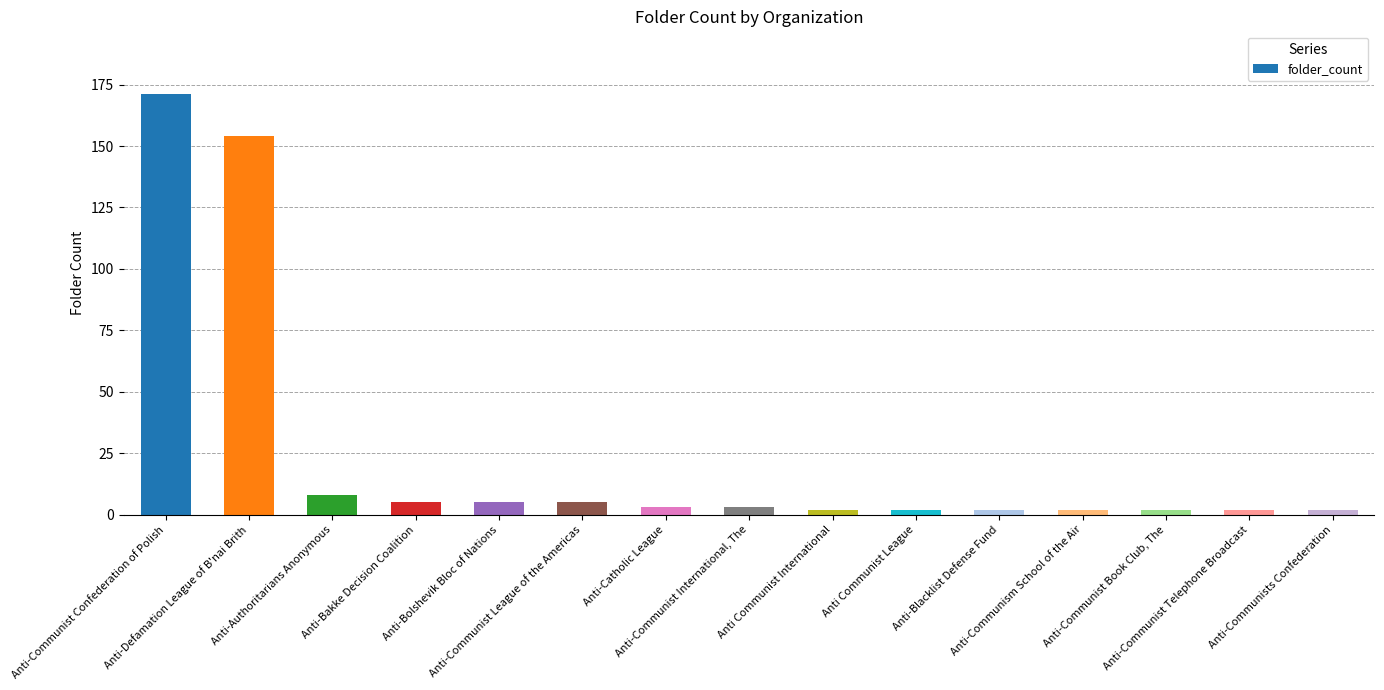

What is the value of the 11th bar from the left?

2